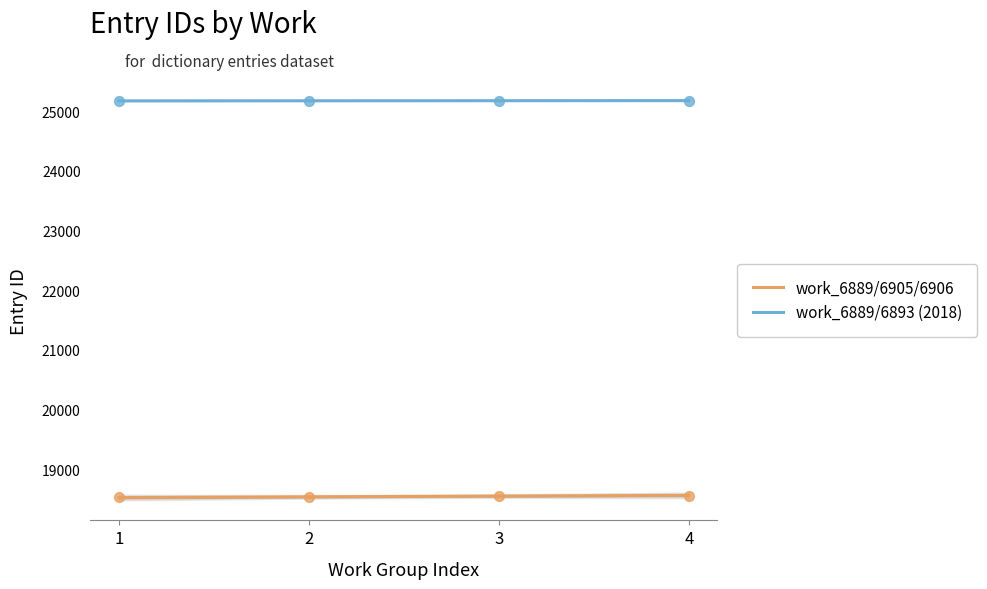

Which has a higher value, 6889 or 6905?

6889